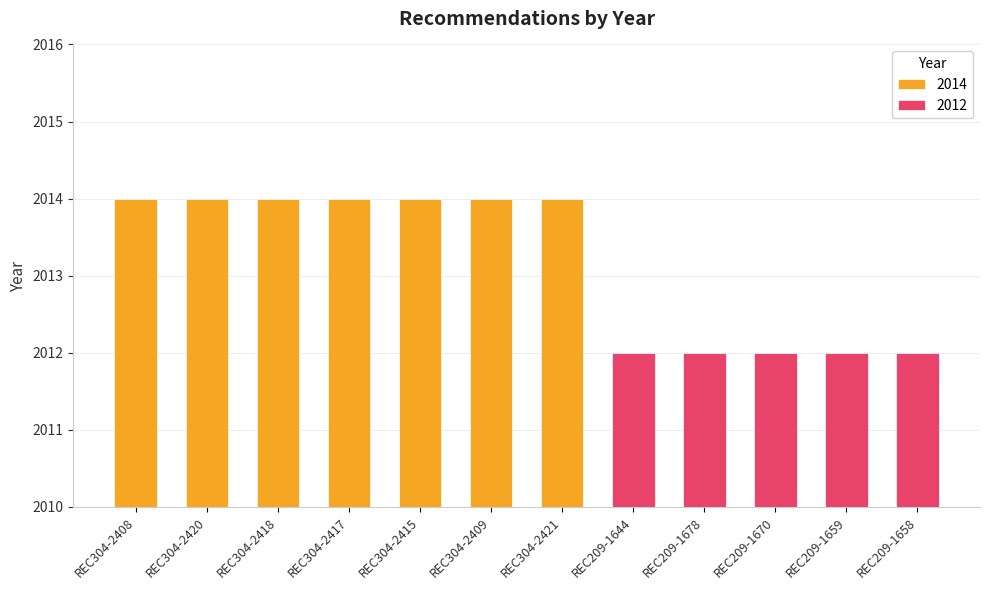

What is the value of the 9th bar from the left?

2012